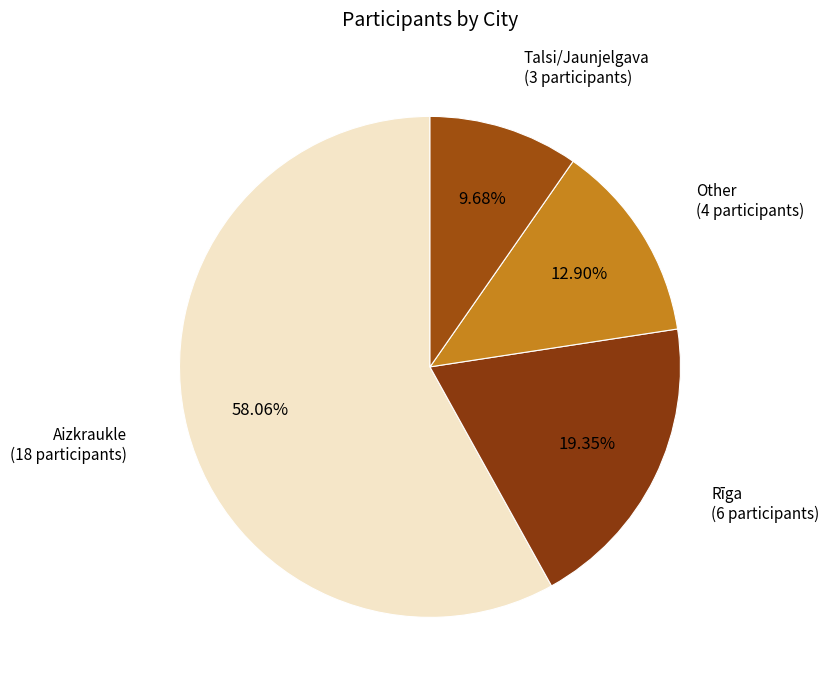

Is Aizkraukle the majority of the pie?

Yes